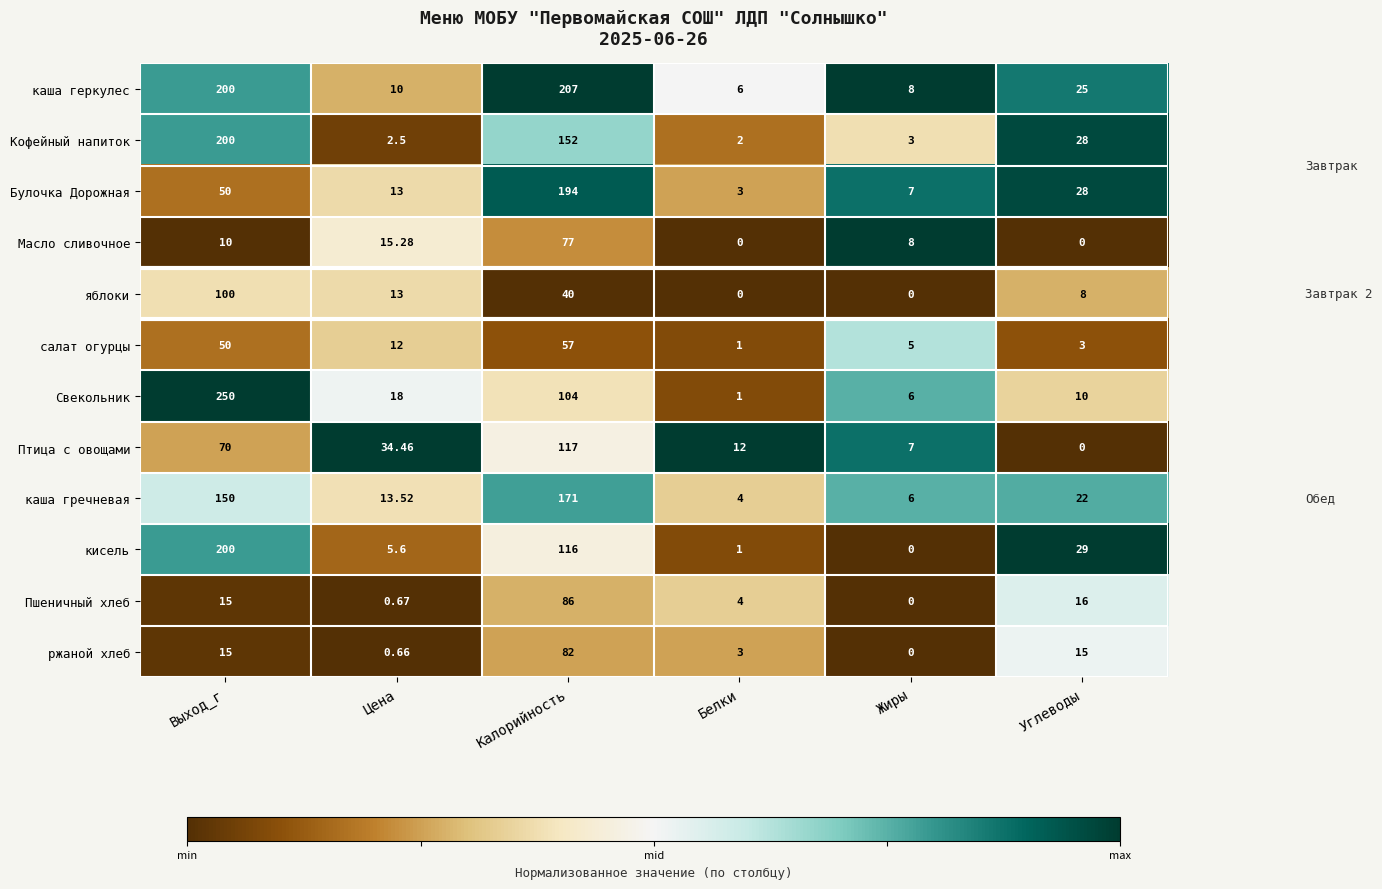

What is the total value across all series at Цена?

138.7